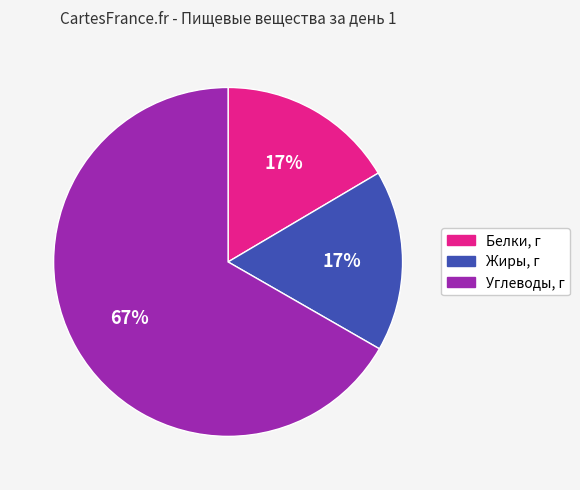

Do Жиры, г and Белки, г together represent more than half of the pie?

No